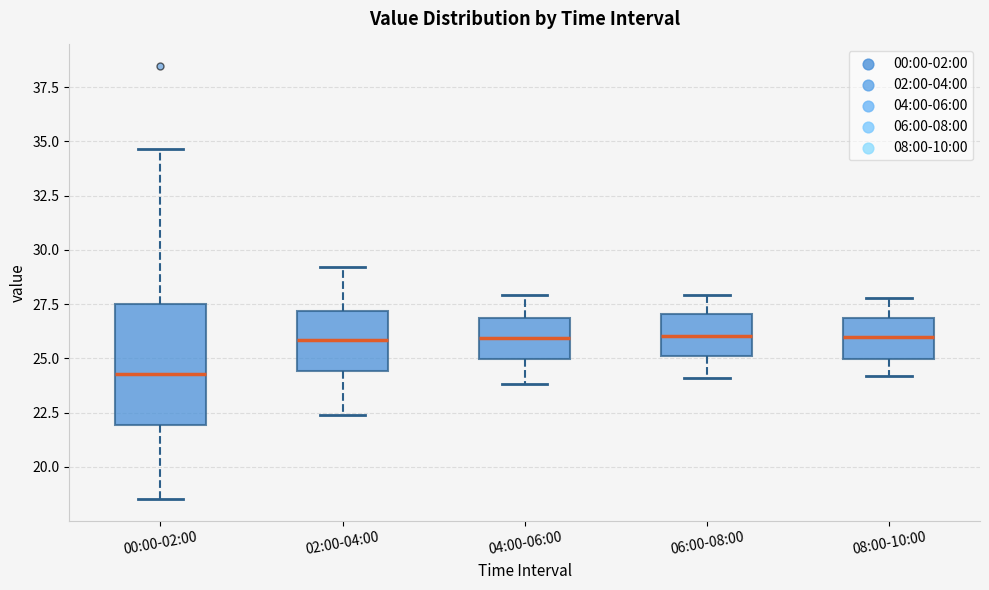

Reading left to right, transcribe this box plot: for each box, give where its median line is, the range the box spans, and where its two whiskers end, as read against the y-axis. The values are not printed on the chart, so give them approximately, as read against the axis.

00:00-02:00: median 24.5, box 22.0 to 27.5, whiskers 18.5 to 34.5
02:00-04:00: median 26.0, box 24.5 to 27.0, whiskers 22.5 to 29.0
04:00-06:00: median 26.0, box 25.0 to 27.0, whiskers 24.0 to 28.0
06:00-08:00: median 26.0, box 25.0 to 27.0, whiskers 24.0 to 28.0
08:00-10:00: median 26.0, box 25.0 to 27.0, whiskers 24.0 to 28.0